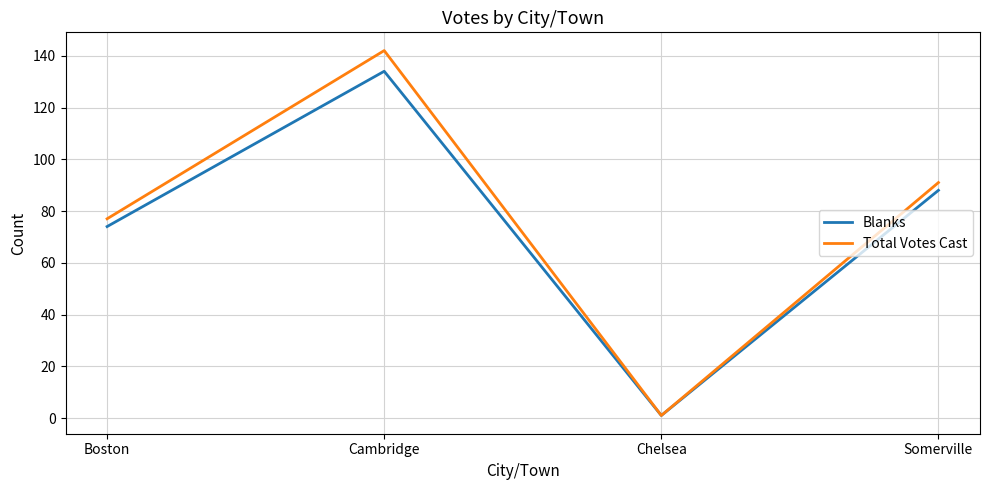

At which label is Total Votes Cast closest to 71?

Boston